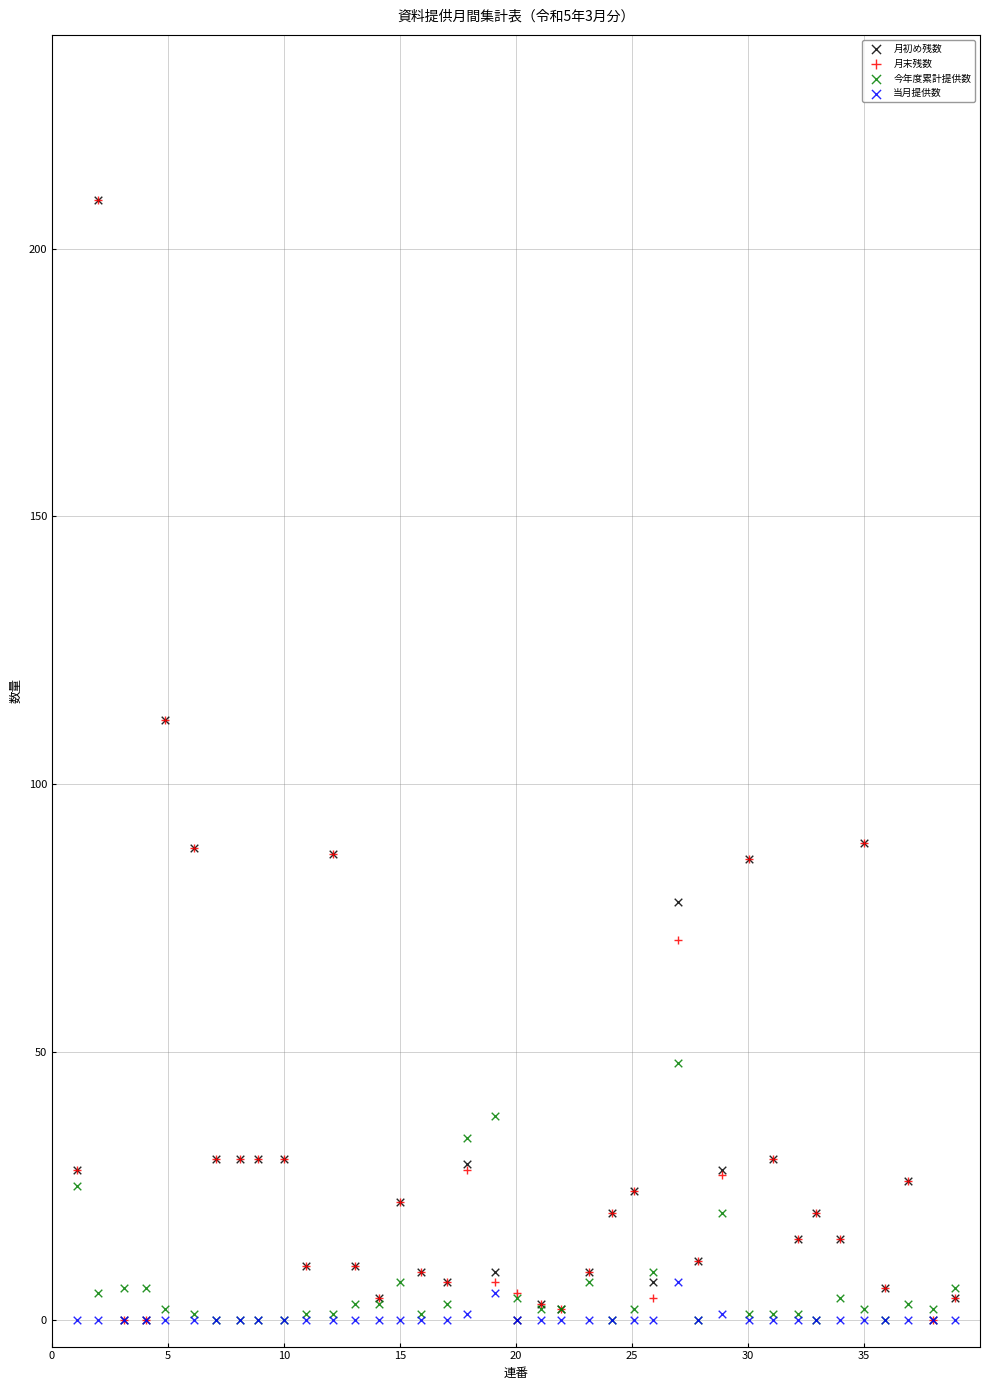

What are all the series names shown in the legend?

月初め残数, 月末残数, 今年度累計提供数, 当月提供数